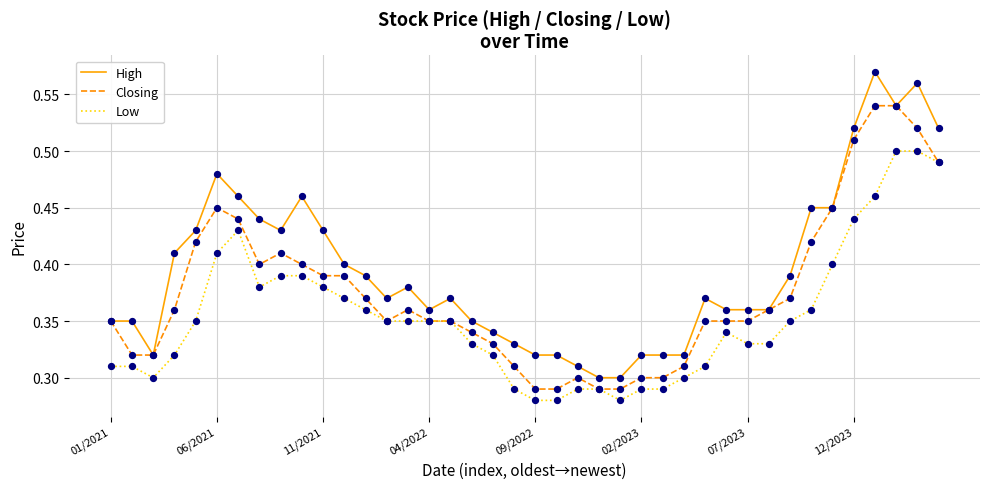

Which series has the largest range (max minus min)?

High